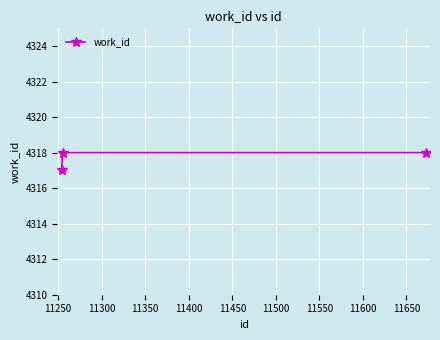

What is the average value?

4318